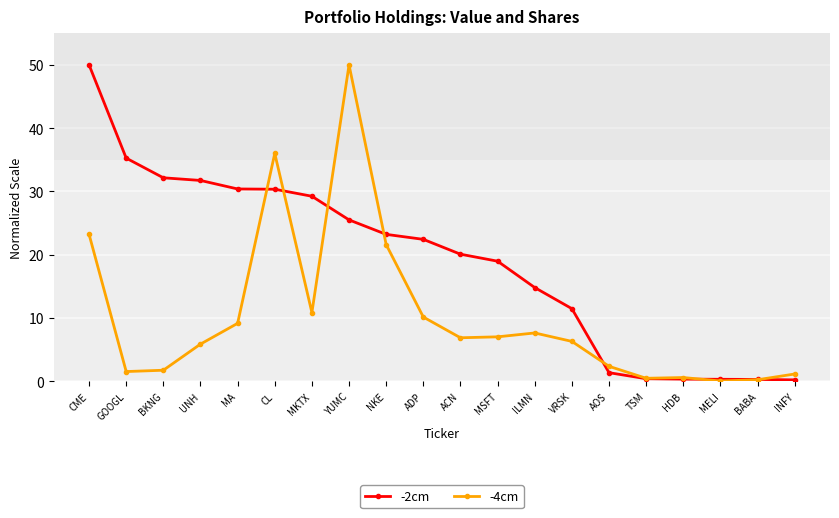

At MA, list the series in order from smallest to largest.

-4cm, -2cm